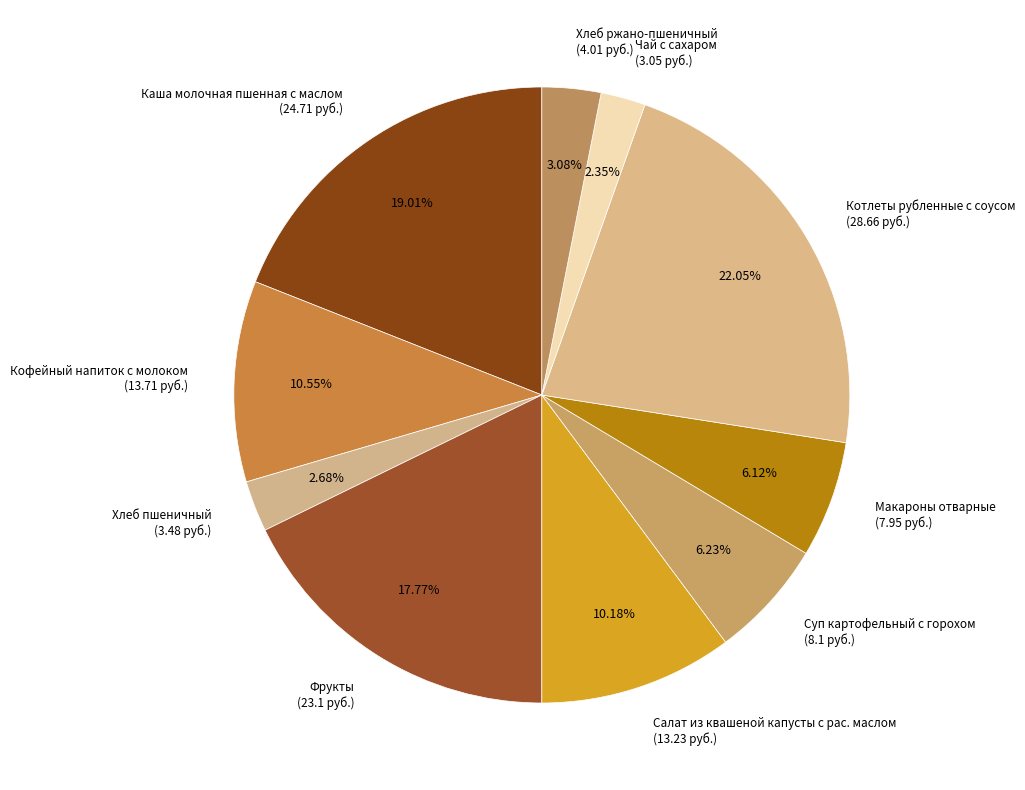

To the nearest percent, what is the difference between the Котлеты рубленные с соусом and Хлеб пшеничный slice percentages?

19%